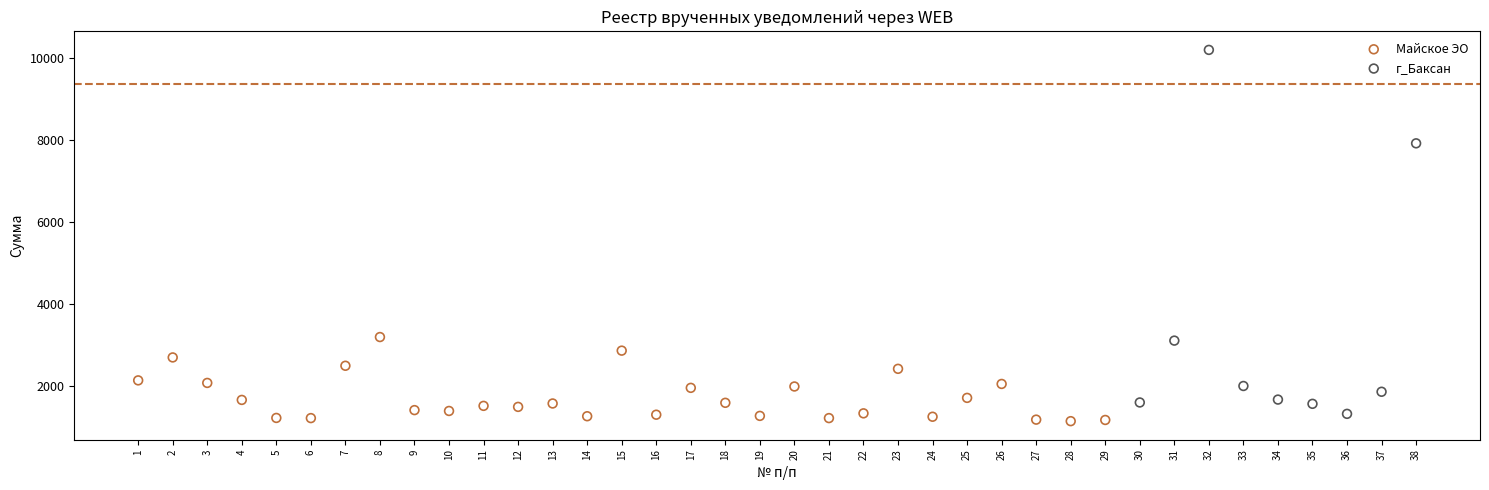

Which series contains the lowest Y value?

Майское ЭО